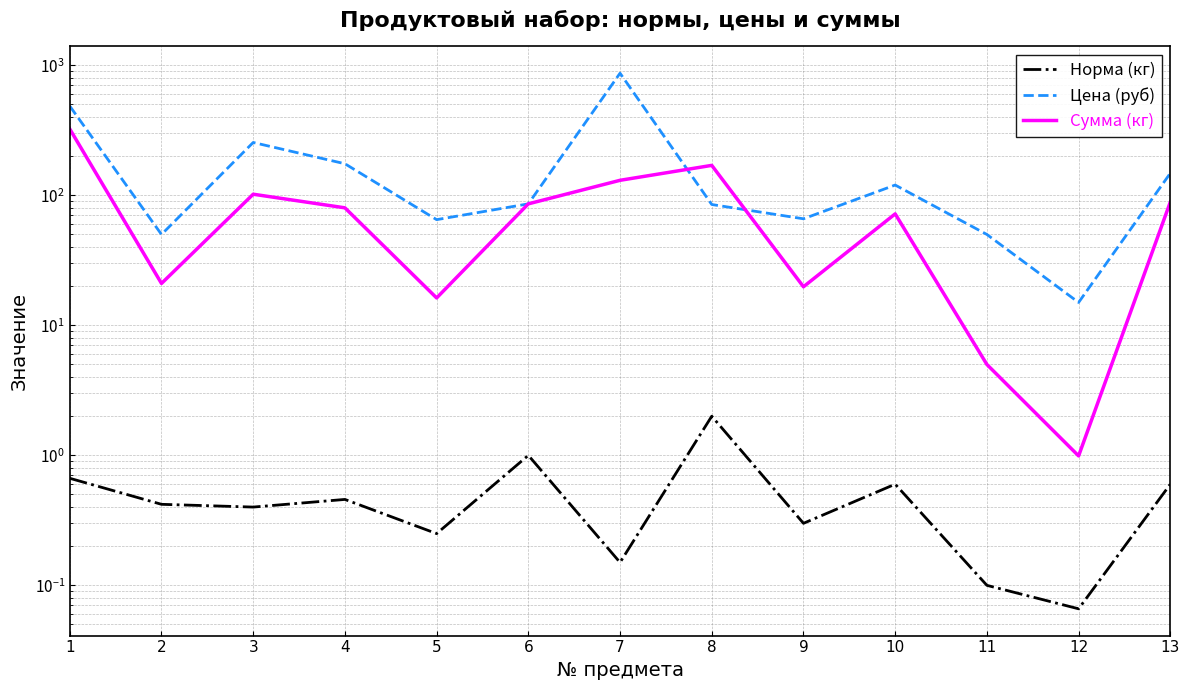

How many intersections are there between Сумма (кг) and Цена (руб)?

2